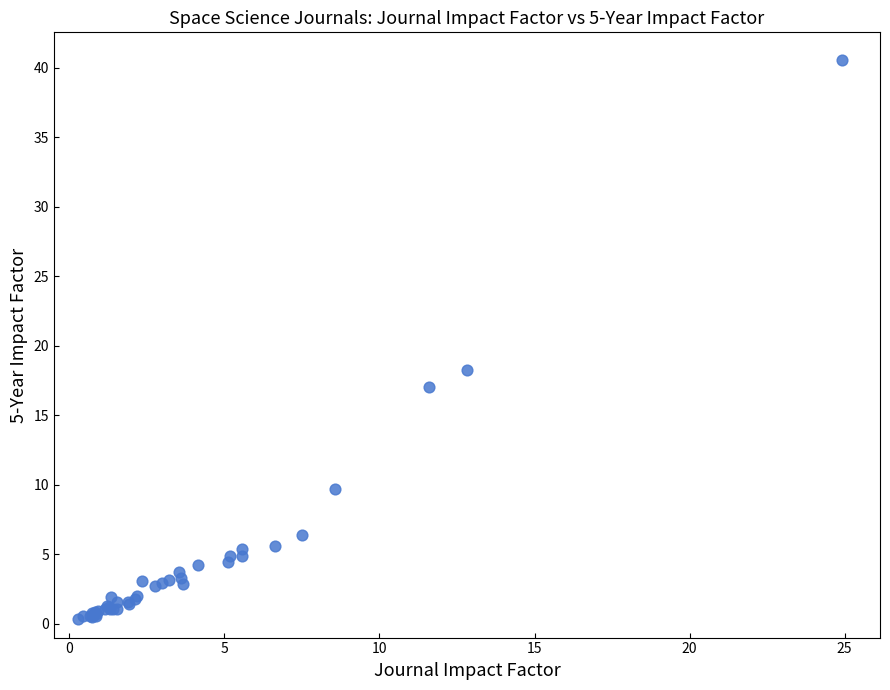

What Y value in the scatter plot is closest to 20?

18.3